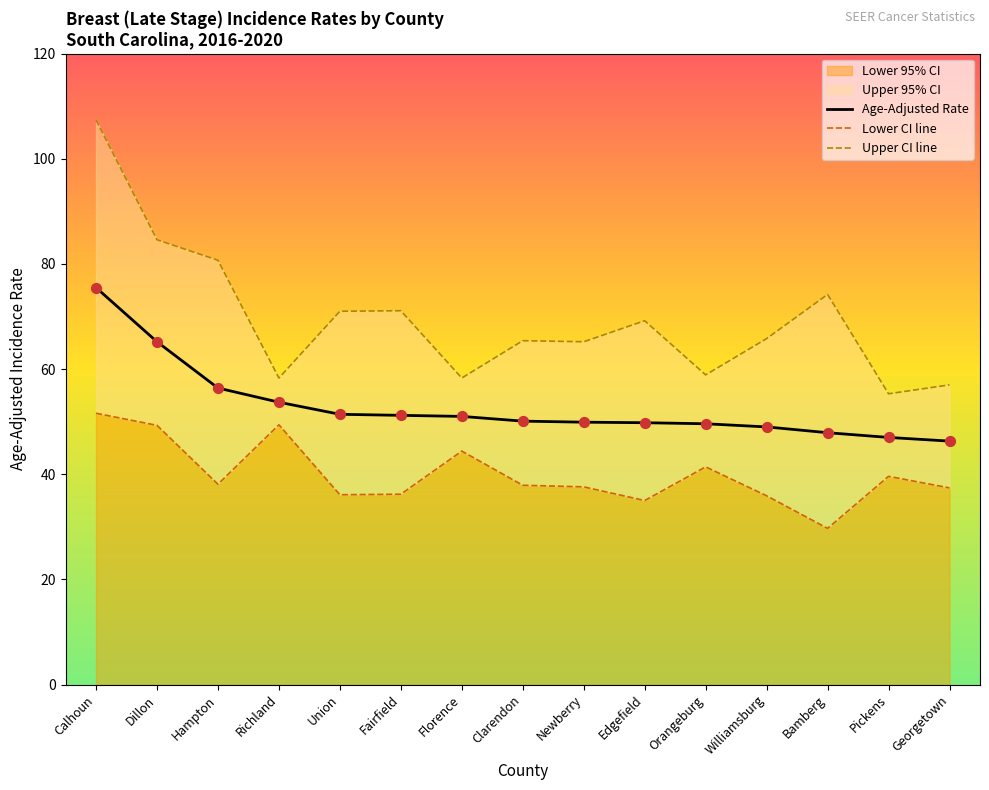

Which series has the largest Y range (max minus min)?

Upper CI line